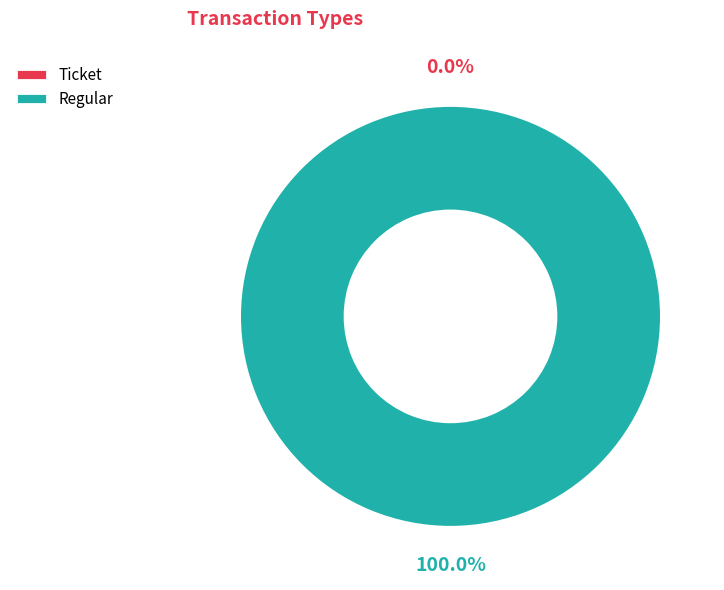

Is it true that Regular is 100% of the pie?

True